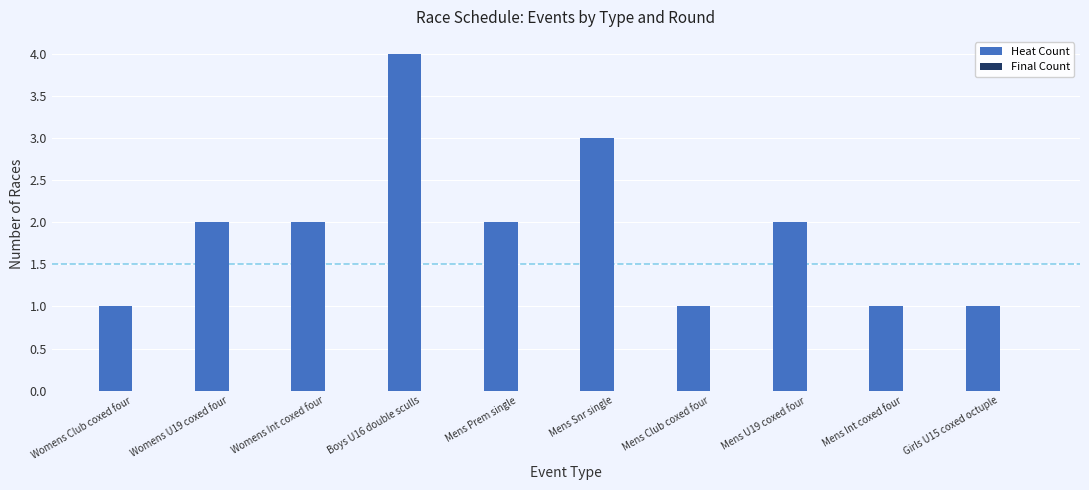

Reading left to right, what are all the values shown in this chart?

Womens Club coxed four=1	Womens U19 coxed four=2	Womens Int coxed four=2	Boys U16 double sculls=4	Mens Prem single=2	Mens Snr single=3	Mens Club coxed four=1	Mens U19 coxed four=2	Mens Int coxed four=1	Girls U15 coxed octuple=1